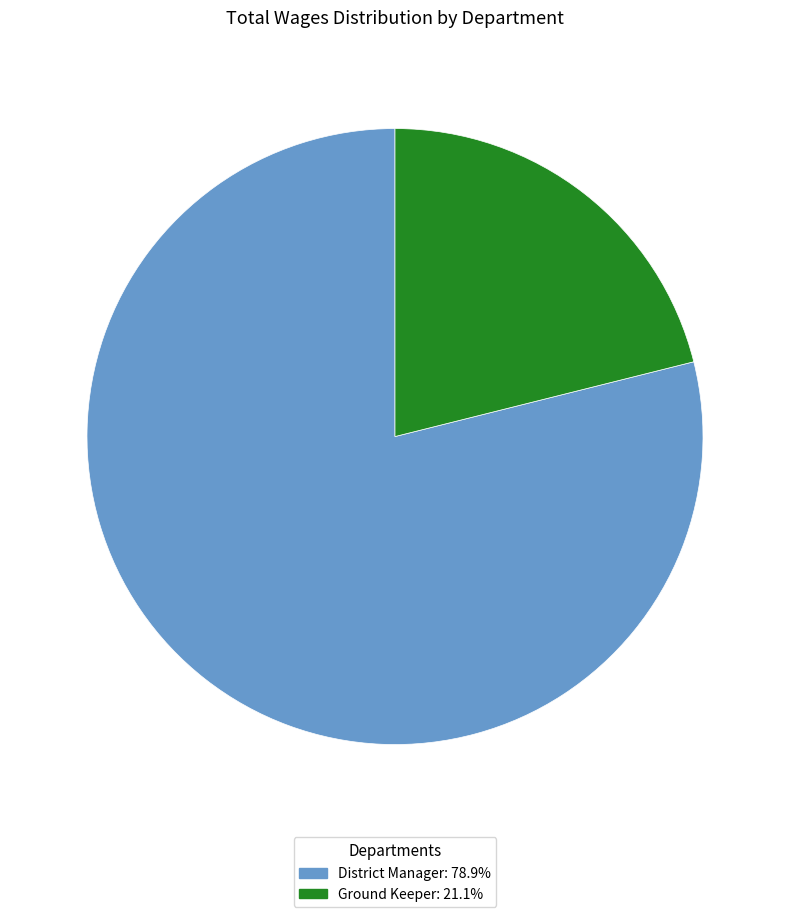

What is the ratio of the value at District Manager to the value at Ground Keeper?

3.7